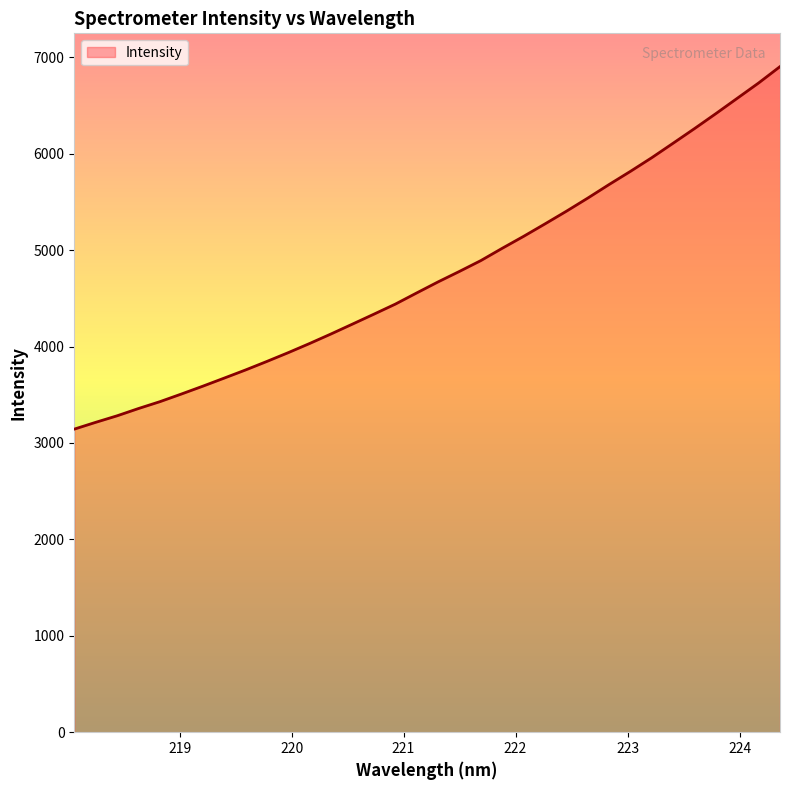

What is the minimum value shown in the chart?

3144.0